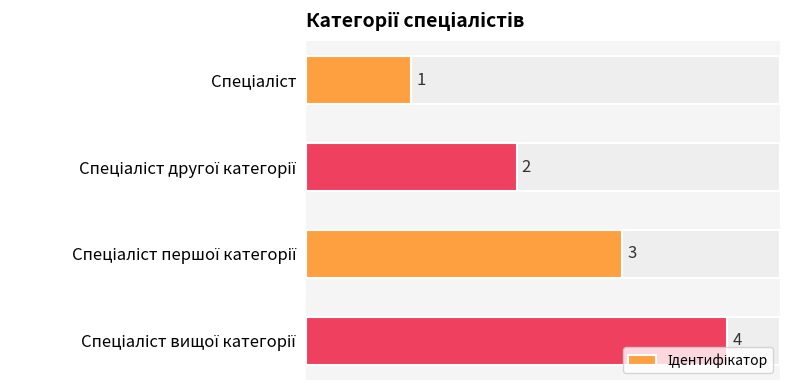

What is the value of the 1st bar from the top?

1